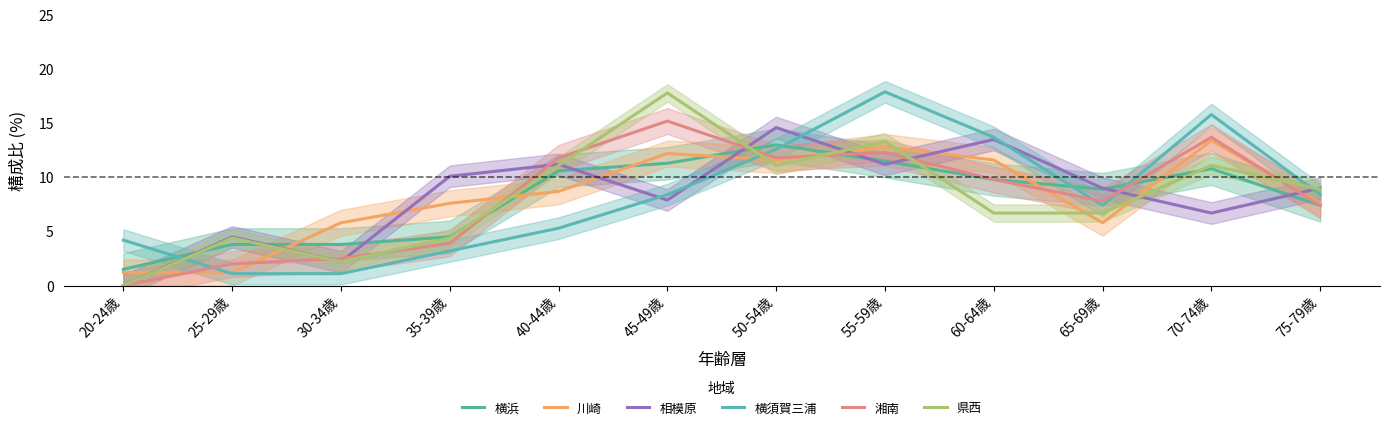

Where is the first local maximum for 相模原?

25-29歳